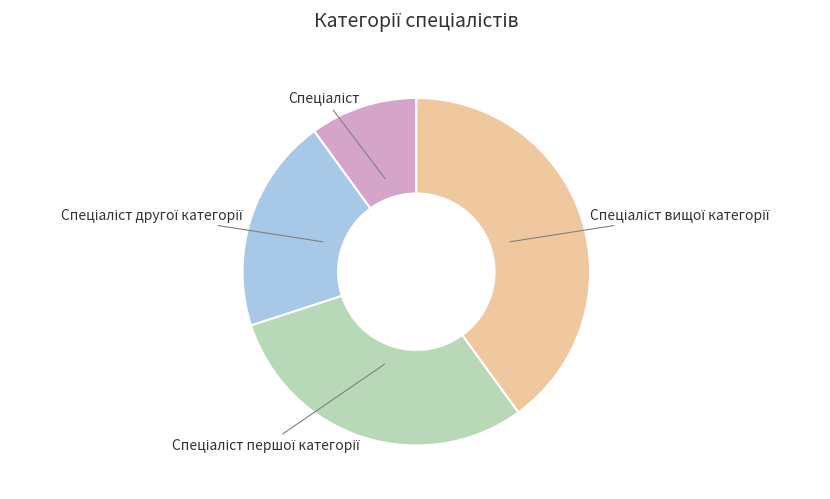

Count the number of slices in the pie.

4